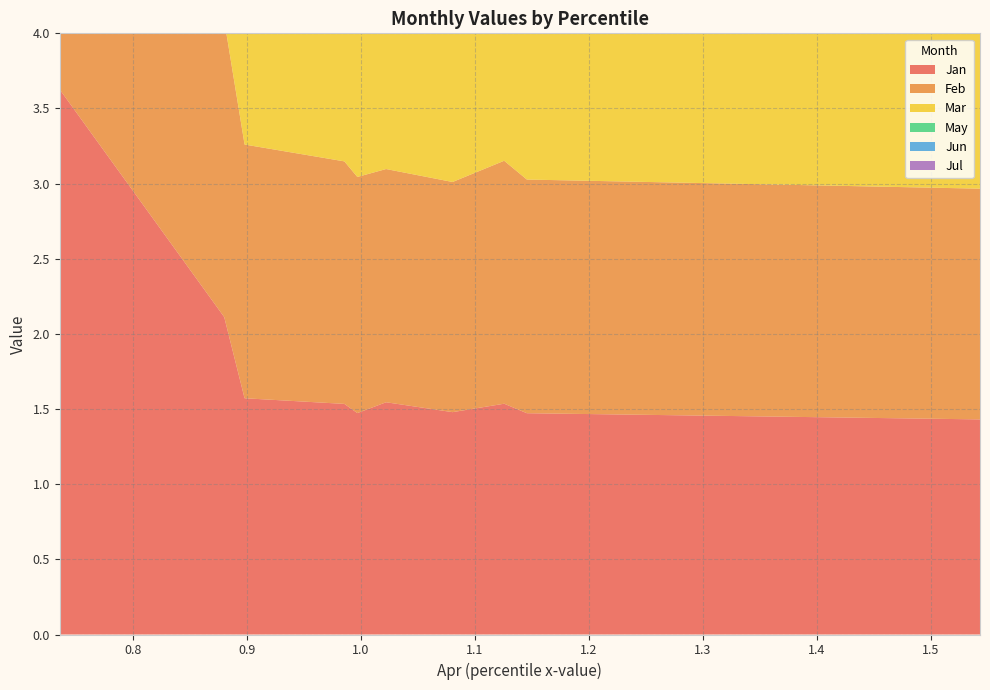

Reading left to right, extract all data points from this chart.

Jan: pct05=3.6	pct15=2.1	pct25=1.6	pct35=1.5	pct45=1.5	pct55=1.5	pct65=1.5	pct75=1.5	pct85=1.5	pct95=1.4
Feb: pct05=3.3	pct15=2.0	pct25=1.7	pct35=1.6	pct45=1.6	pct55=1.6	pct65=1.5	pct75=1.6	pct85=1.6	pct95=1.5
Mar: pct05=2.0	pct15=1.4	pct25=1.5	pct35=1.7	pct45=1.7	pct55=1.8	pct65=1.8	pct75=1.9	pct85=2.0	pct95=2.2
May: pct05=0.1	pct15=0.4	pct25=0.4	pct35=0.4	pct45=0.4	pct55=0.4	pct65=0.4	pct75=0.5	pct85=0.5	pct95=0.3
Jun: pct05=0.6	pct15=0.2	pct25=0.2	pct35=0.2	pct45=0.3	pct55=0.3	pct65=0.3	pct75=0.3	pct85=0.3	pct95=0.4
Jul: pct05=3.1	pct15=1.6	pct25=1.2	pct35=1.2	pct45=1.1	pct55=1.1	pct65=1.0	pct75=1.0	pct85=1.0	pct95=1.0